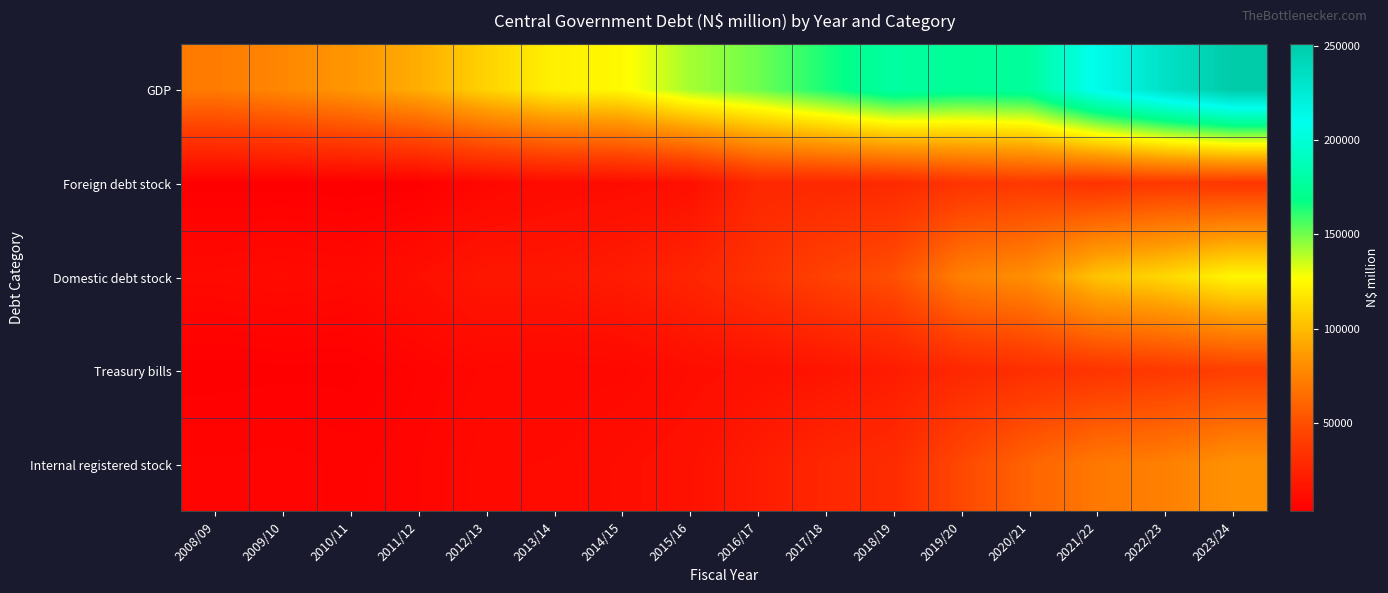

Between 2009/10 and 2018/19, which series saw the biggest shift?

GDP